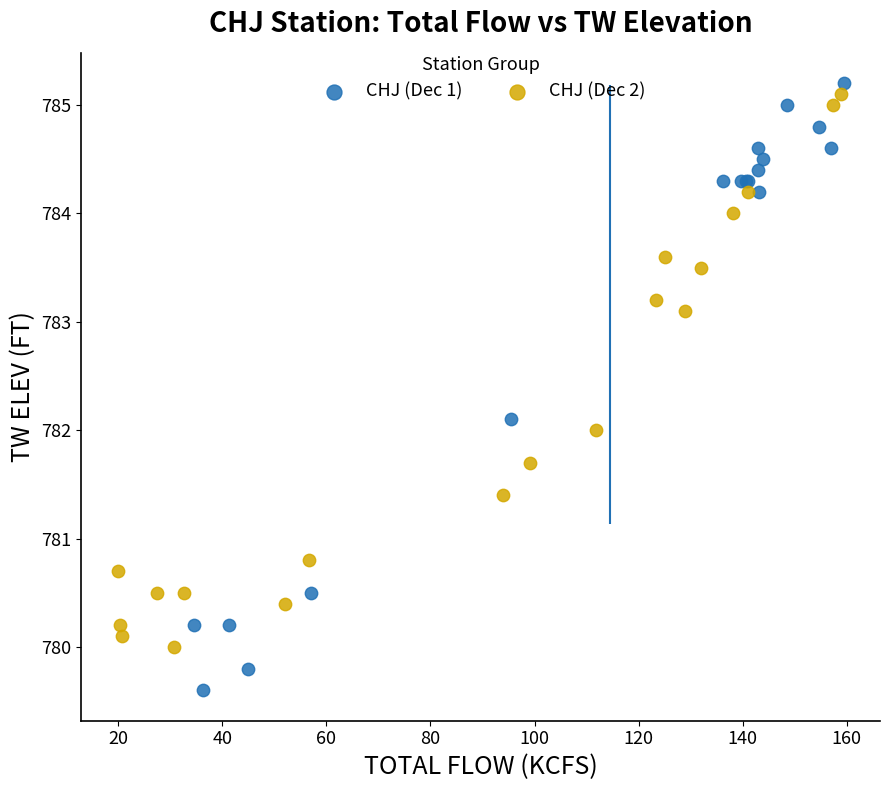

Which series contains the lowest Y value?

CHJ (Dec 1)